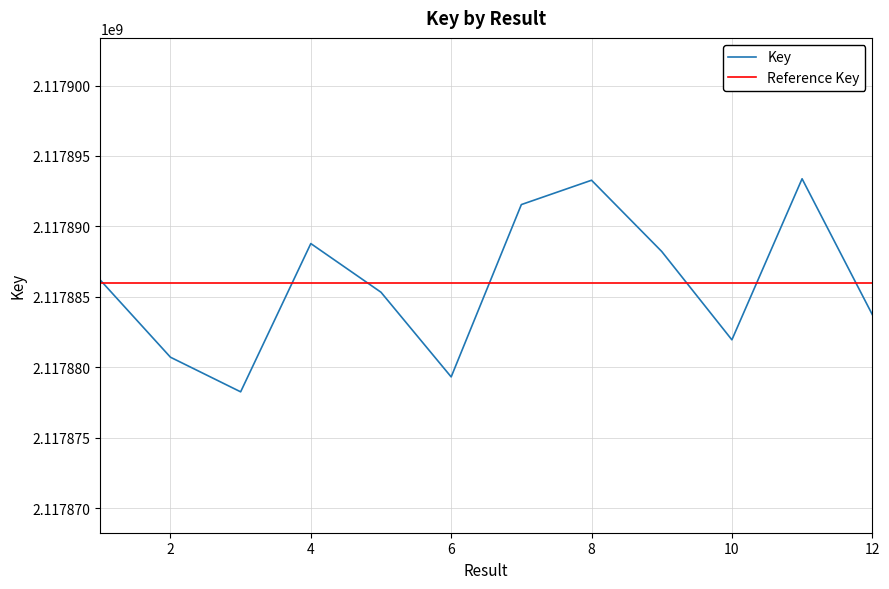

List the labels in order of value, largest first.

11, 8, 7, 4, 9, 1, 5, 12, 10, 2, 6, 3